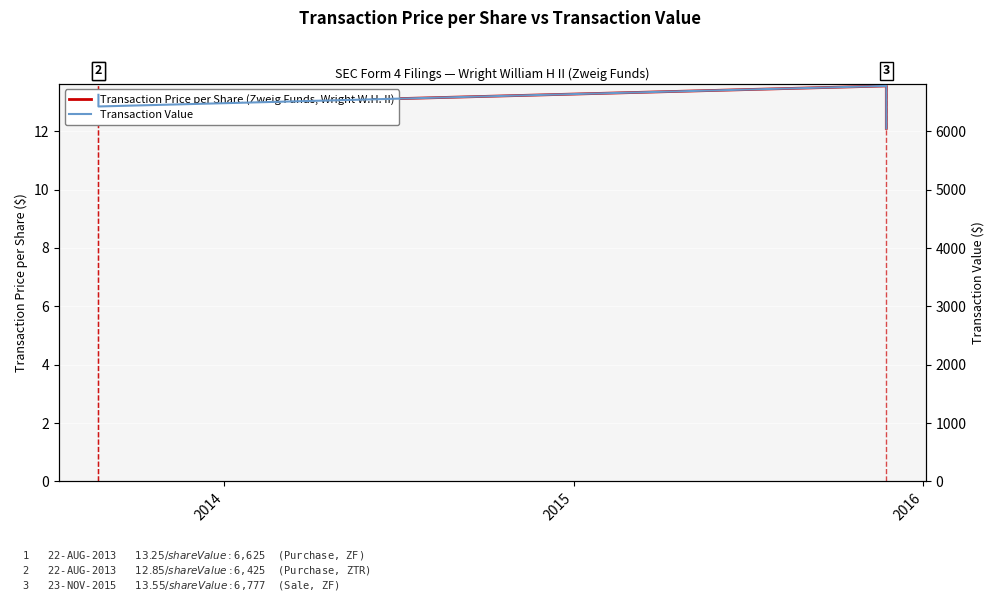

True or false: Transaction Value and Transaction Price per Share (Wright W.H. II) cross at least once.

False